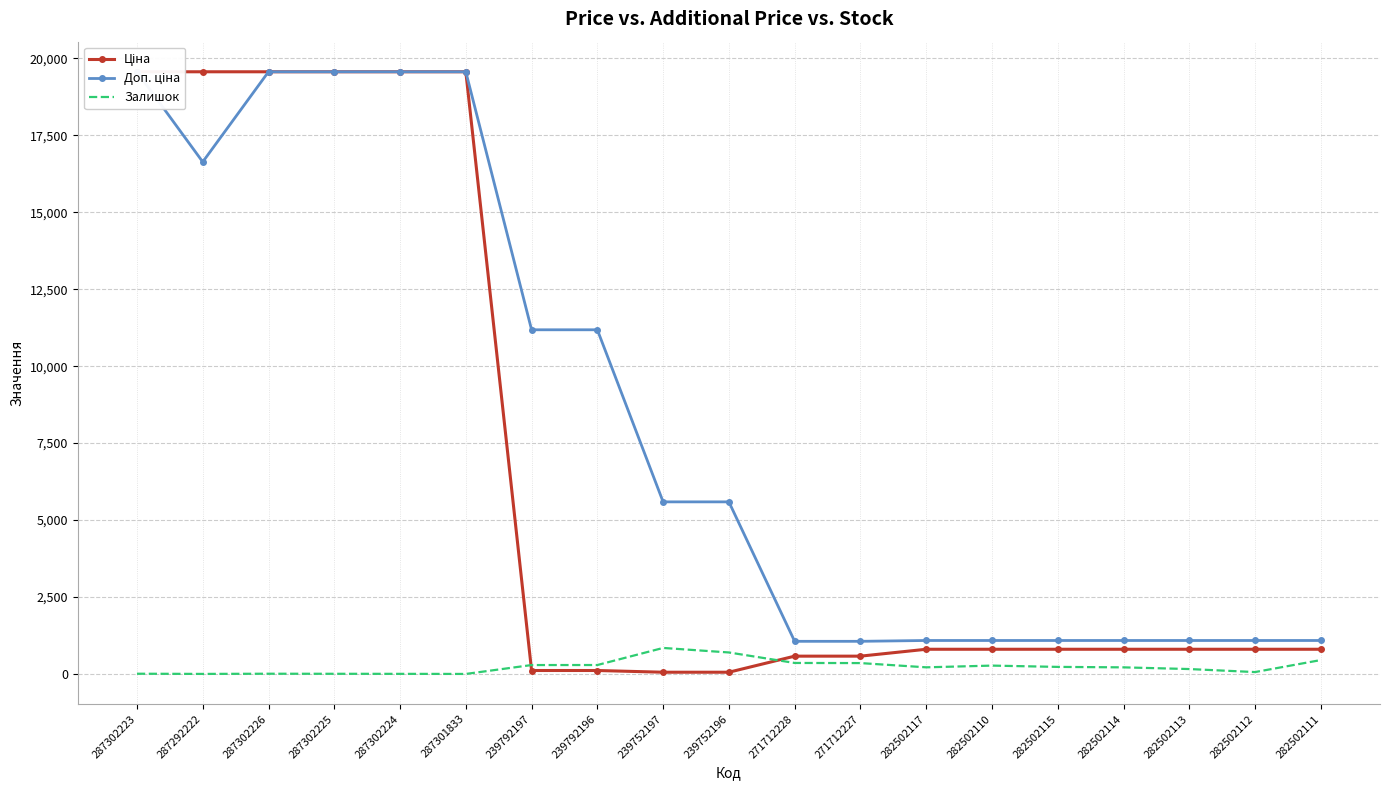

How many lines are shown in the chart?

3